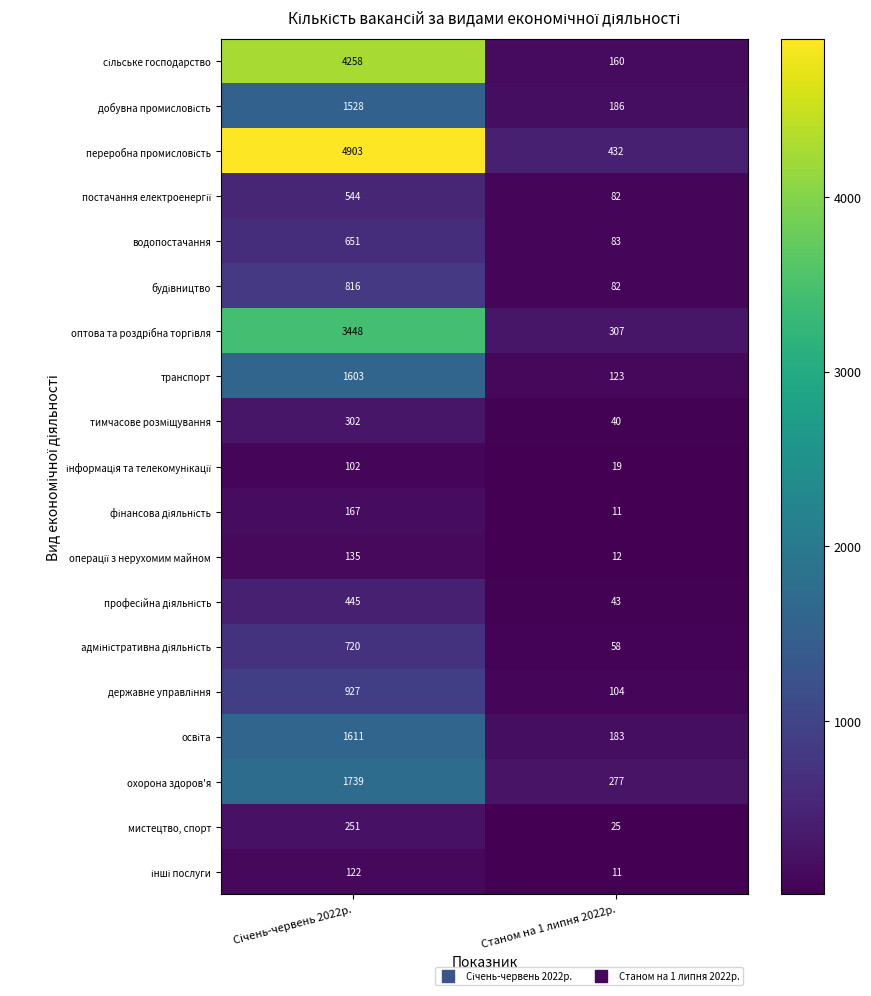

Which category has the lowest value in the водопостачання series?

Станом на 1 липня 2022р.